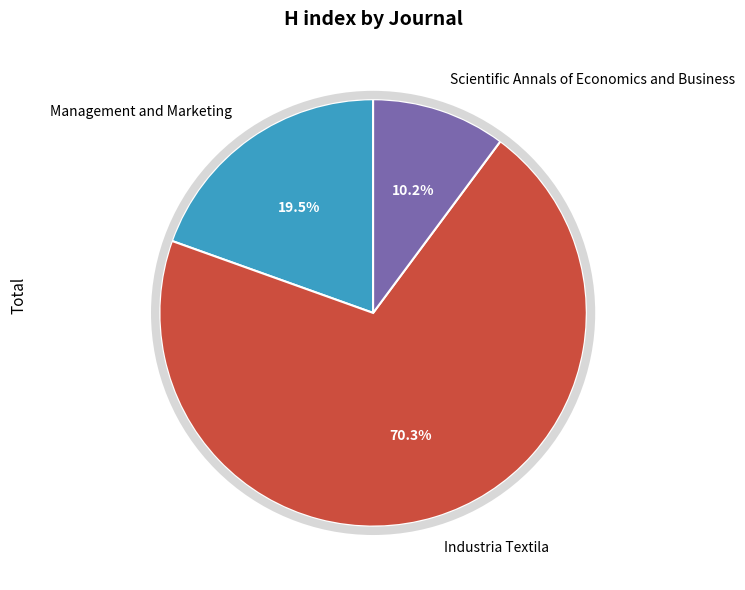

Which slice is the smallest?

Scientific Annals of Economics and Business